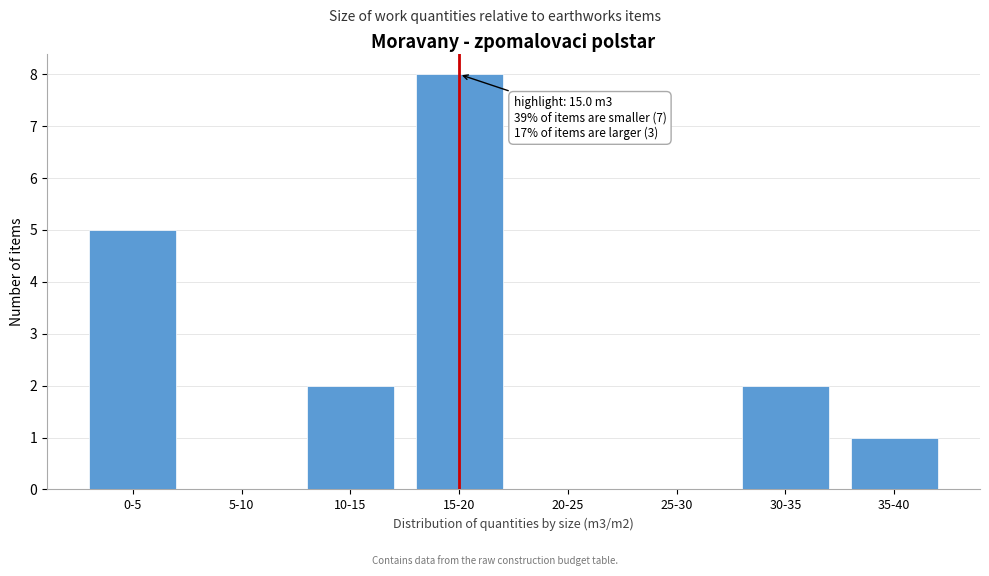

Reading right to left, extract all data points from this chart.

35-40=1	30-35=2	25-30=0	20-25=0	15-20=8	10-15=2	5-10=0	0-5=5